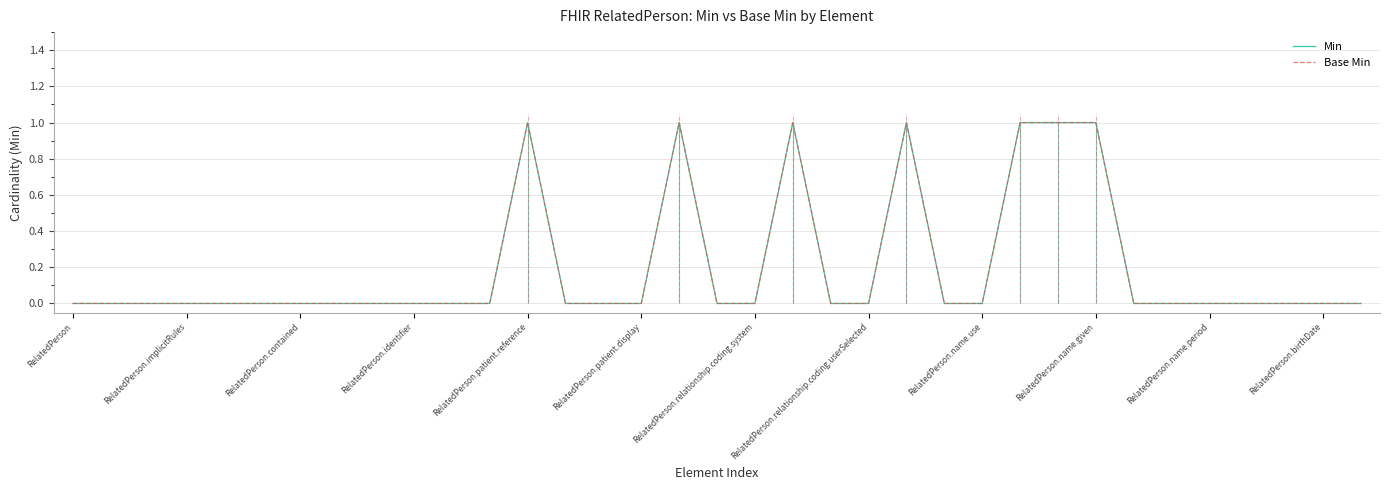

What is the difference between the maximum and minimum values in the Min series?

1